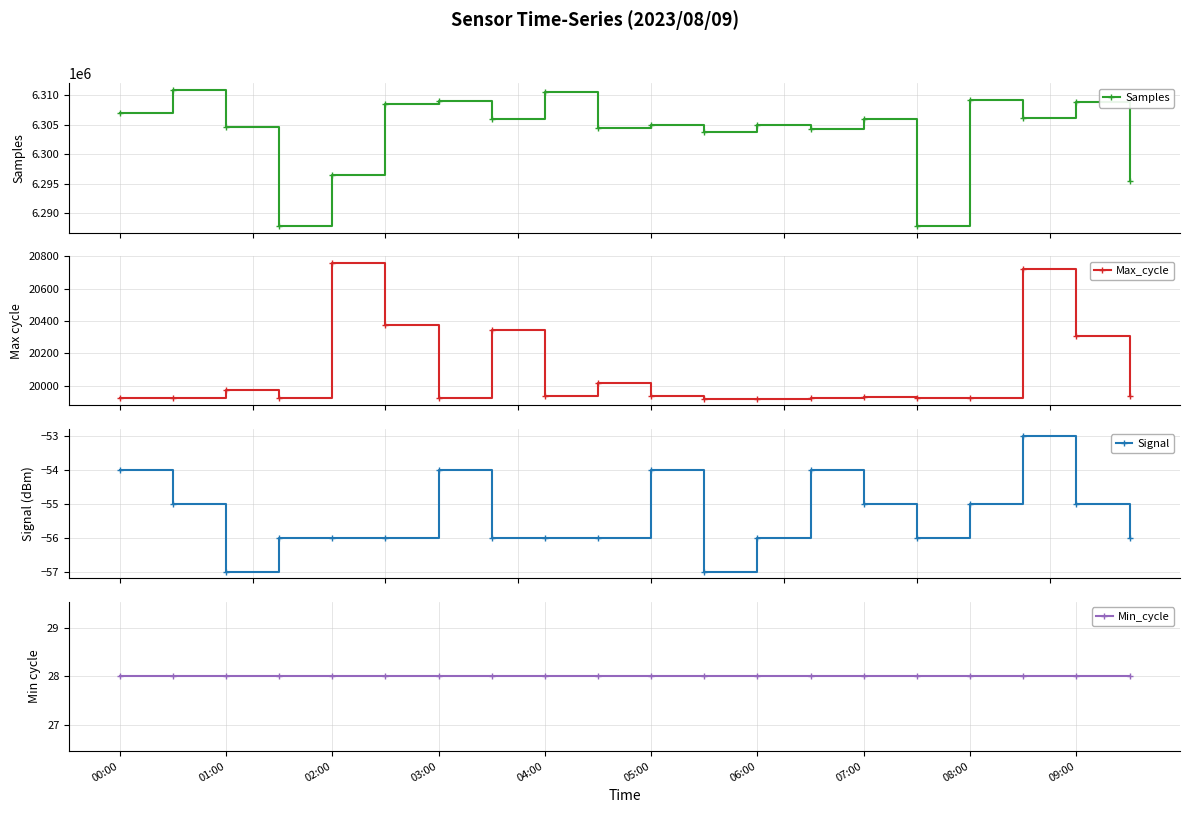

What is the highest value of the Min_cycle series?

28